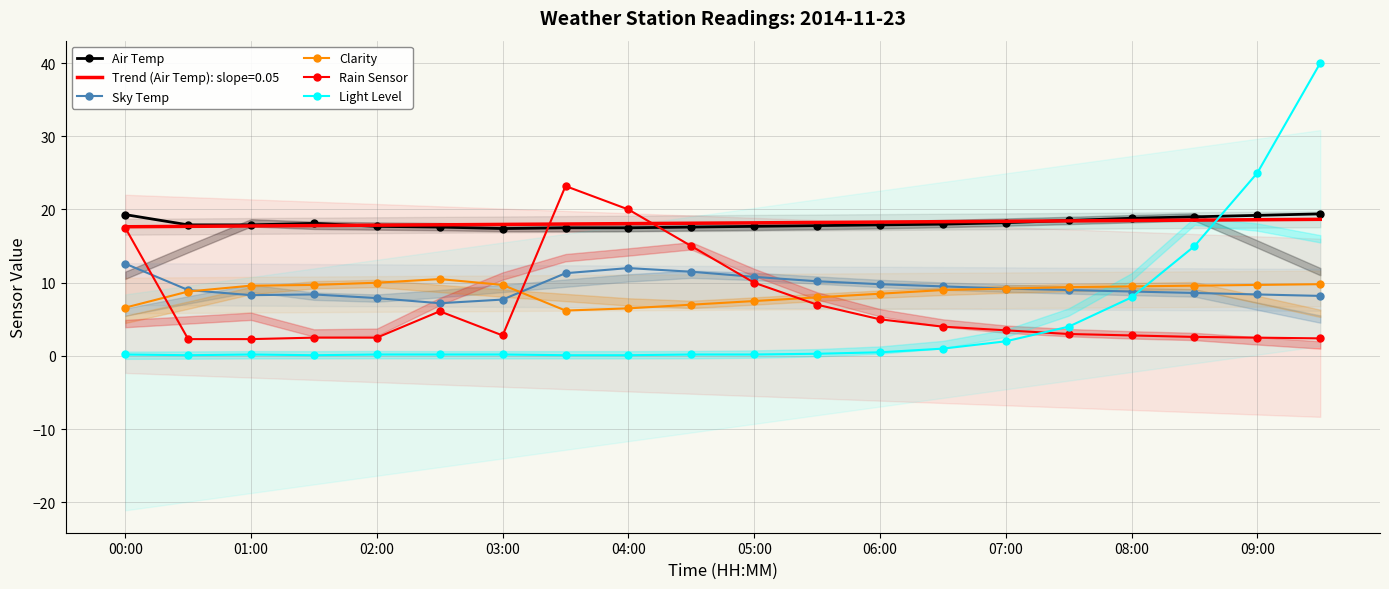

What is the maximum value for Rain Sensor?

23.2